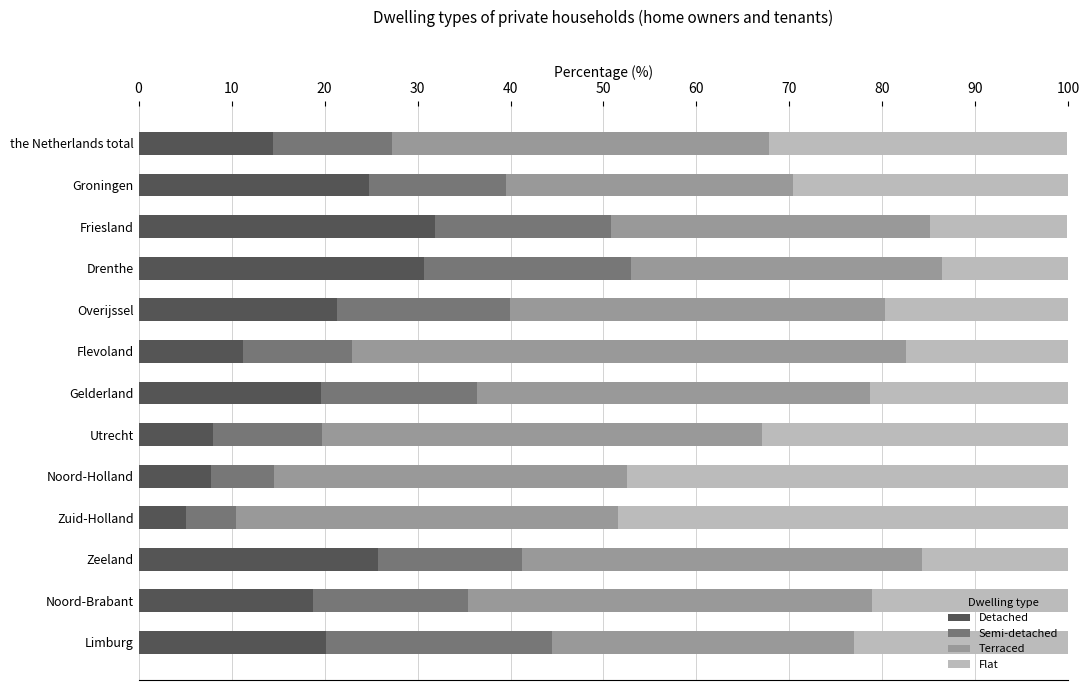

Count the number of data series in this chart.

4